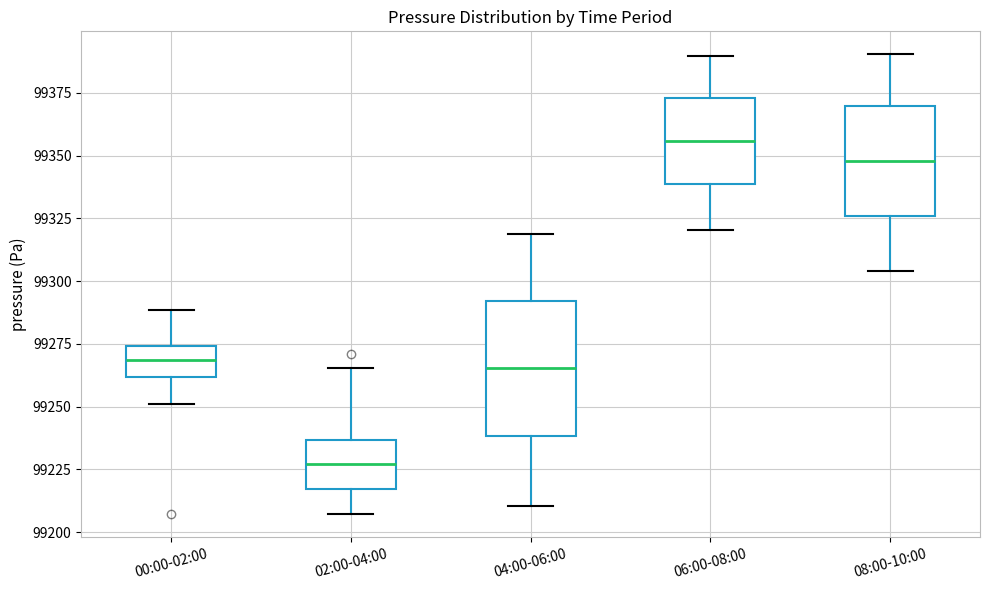

Reading left to right, transcribe this box plot: for each box, give where its median line is, the range the box spans, and where its two whiskers end, as read against the y-axis. The values are not printed on the chart, so give them approximately, as read against the axis.

00:00-02:00: median 99270, box 99260 to 99275, whiskers 99250 to 99290
02:00-04:00: median 99225, box 99215 to 99235, whiskers 99205 to 99265
04:00-06:00: median 99265, box 99240 to 99290, whiskers 99210 to 99320
06:00-08:00: median 99355, box 99340 to 99375, whiskers 99320 to 99390
08:00-10:00: median 99350, box 99325 to 99370, whiskers 99305 to 99390